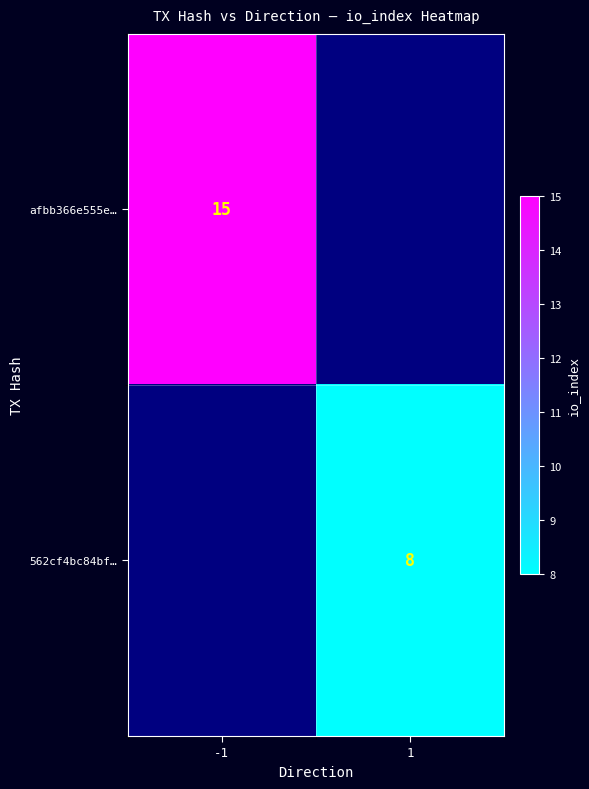

The value of afbb366e555e… at -1 is 23. True or false?

False